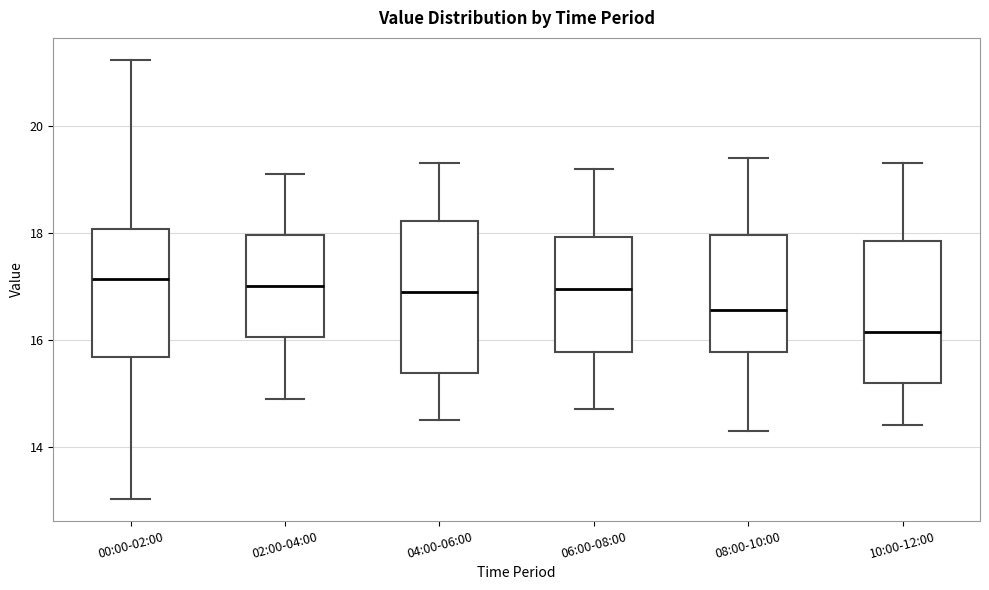

Reading left to right, read every box against the y-axis: the position of its median line, the range the box covers, and the ends of its whiskers. The values are not printed on the chart, so give them approximately, as read against the axis.

00:00-02:00: median 17.2, box 15.6 to 18.0, whiskers 13.0 to 21.2
02:00-04:00: median 17.0, box 16.0 to 18.0, whiskers 15.0 to 19.2
04:00-06:00: median 17.0, box 15.4 to 18.2, whiskers 14.6 to 19.4
06:00-08:00: median 17.0, box 15.8 to 18.0, whiskers 14.8 to 19.2
08:00-10:00: median 16.6, box 15.8 to 18.0, whiskers 14.4 to 19.4
10:00-12:00: median 16.2, box 15.2 to 17.8, whiskers 14.4 to 19.4